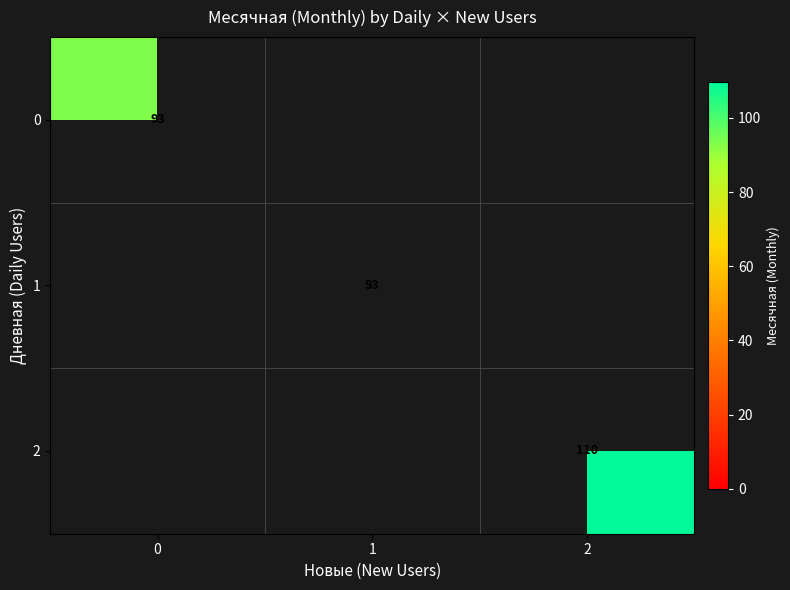

Is the value of 2 at 2 greater than the value of 1 at 1?

Yes